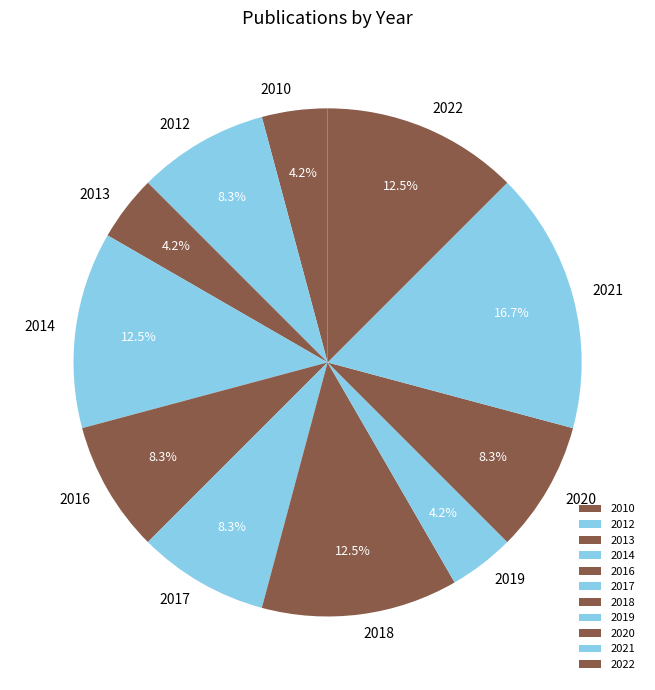

To the nearest percent, what is the average slice percentage?

9%